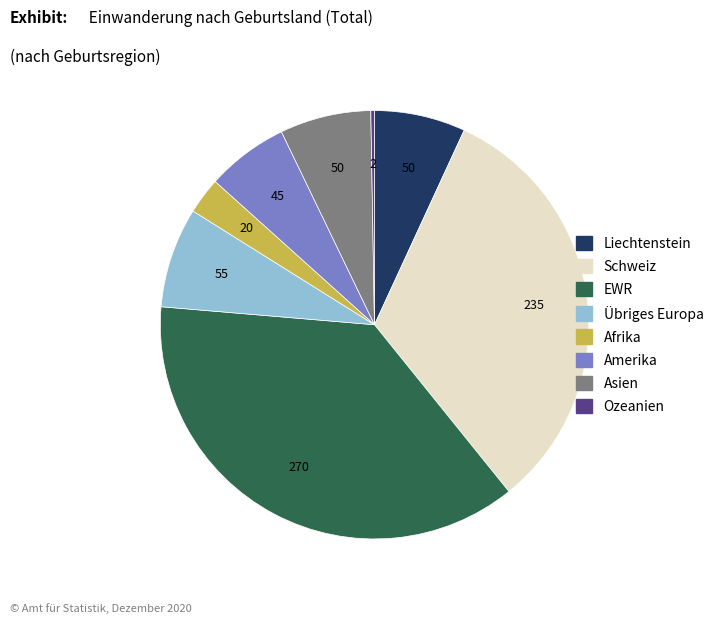

True or false: EWR accounts for 37% of the total.

True